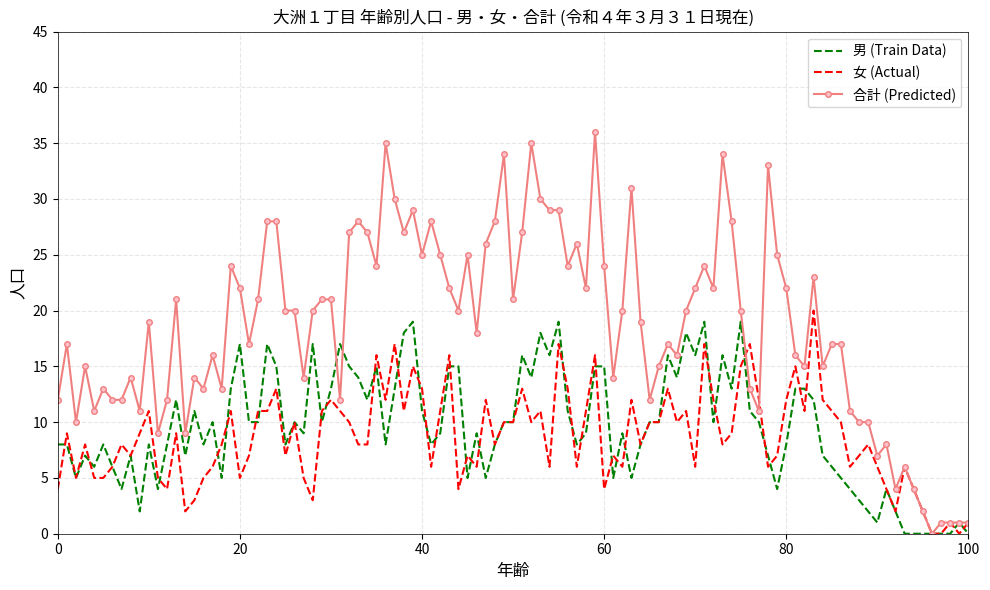

Which series has the largest total across all categories?

合計 (Predicted)